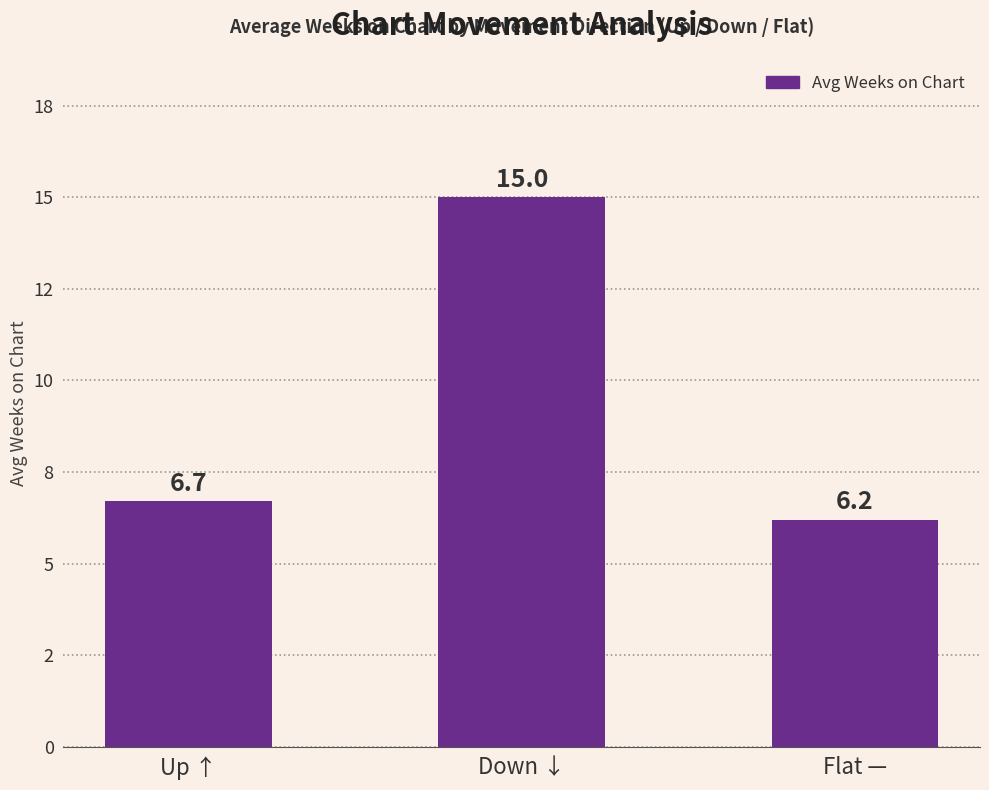

Which has a higher value, Up ↑ or Down ↓?

Down ↓